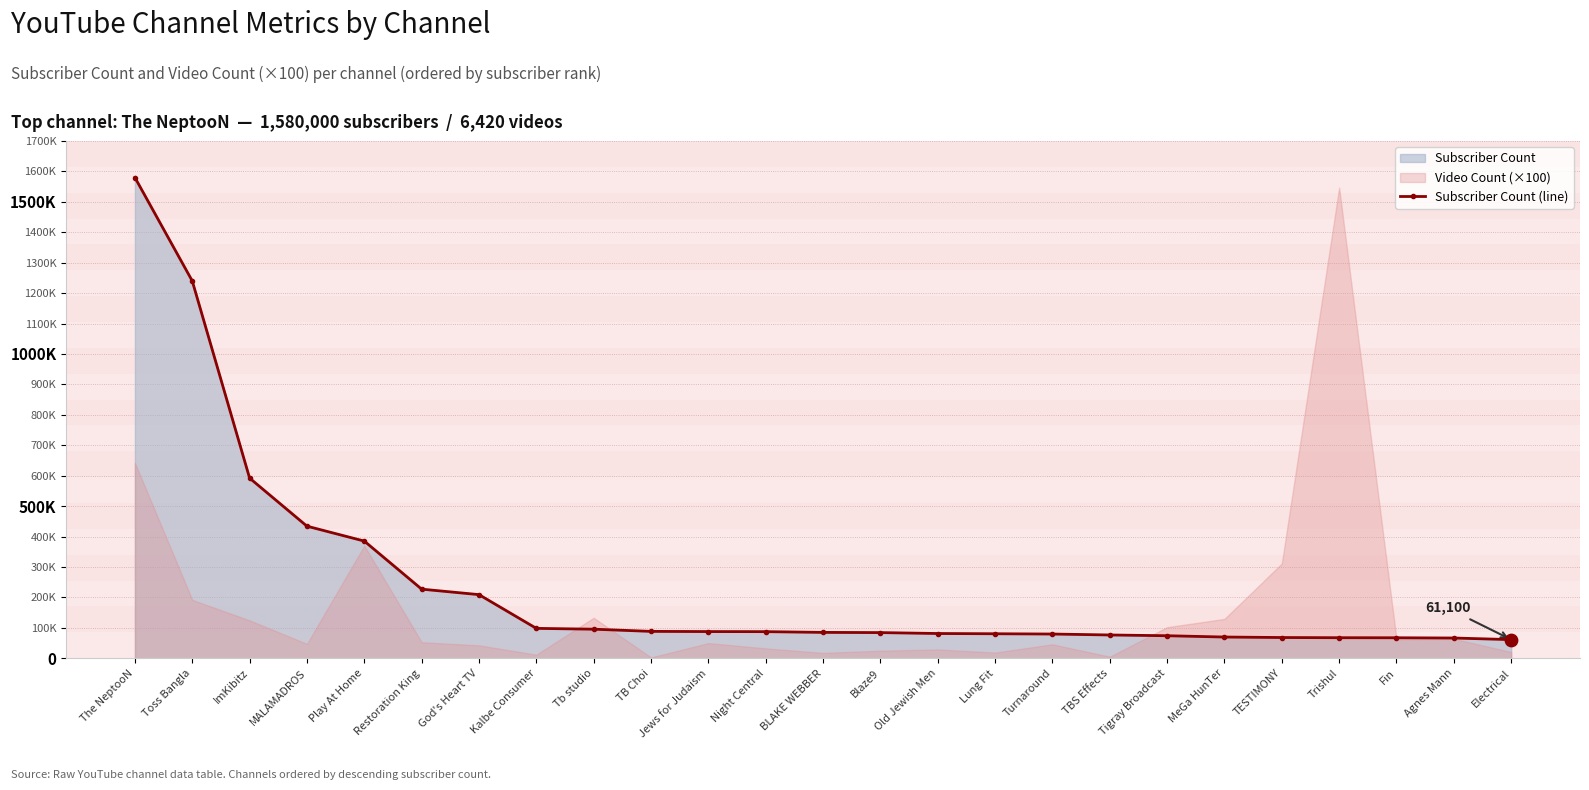

What is the change in value from Play At Home to Old Jewish Men?

-303800